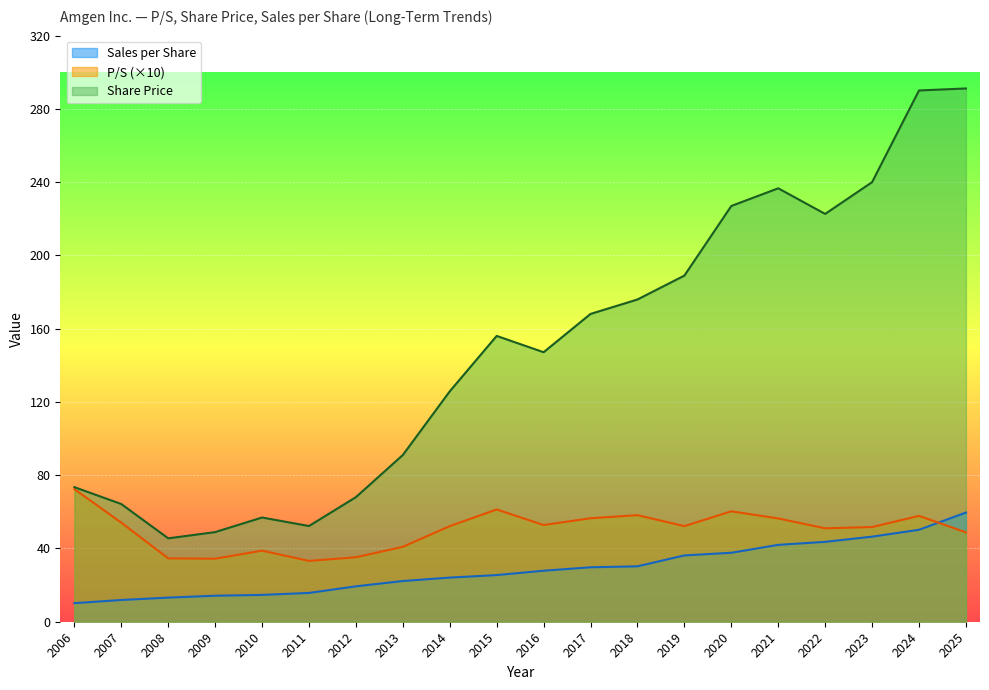

Is it true that Share Price equals 156.1 at 2015?

True